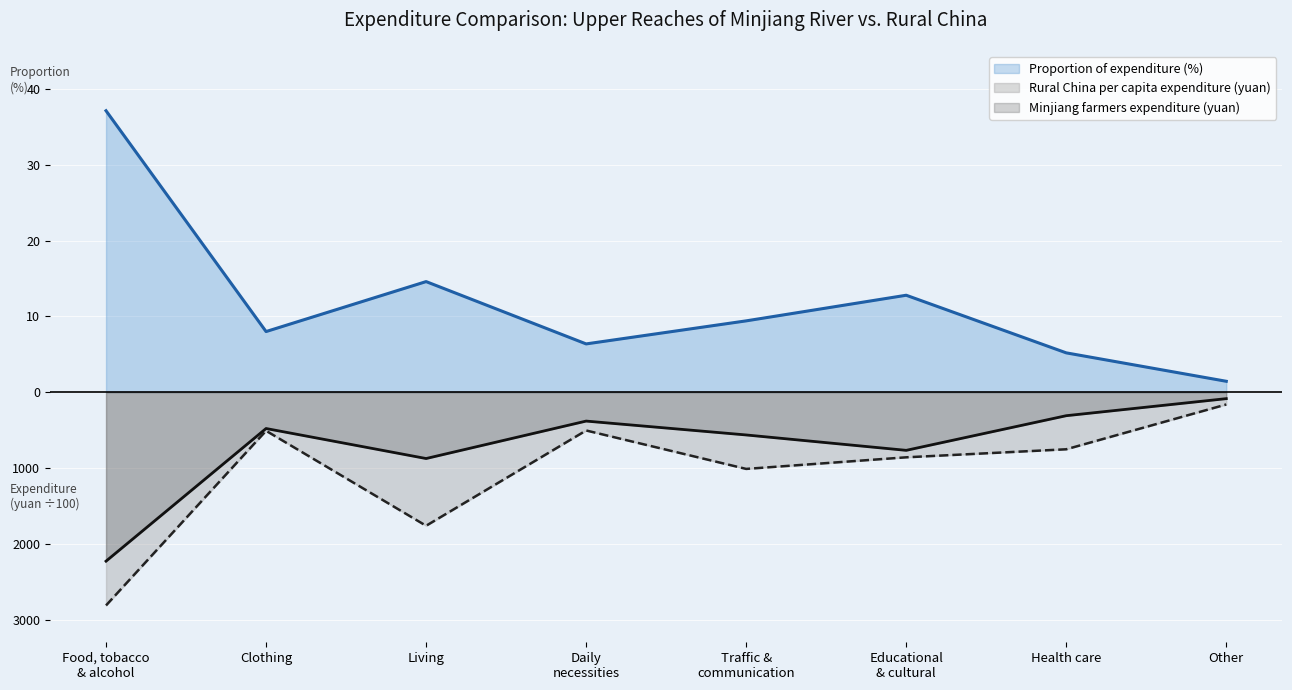

In Expenditure of per capita consumption in rural areas of China (yuan), how many points are lower than both neighbors (excluding endpoints)?

2